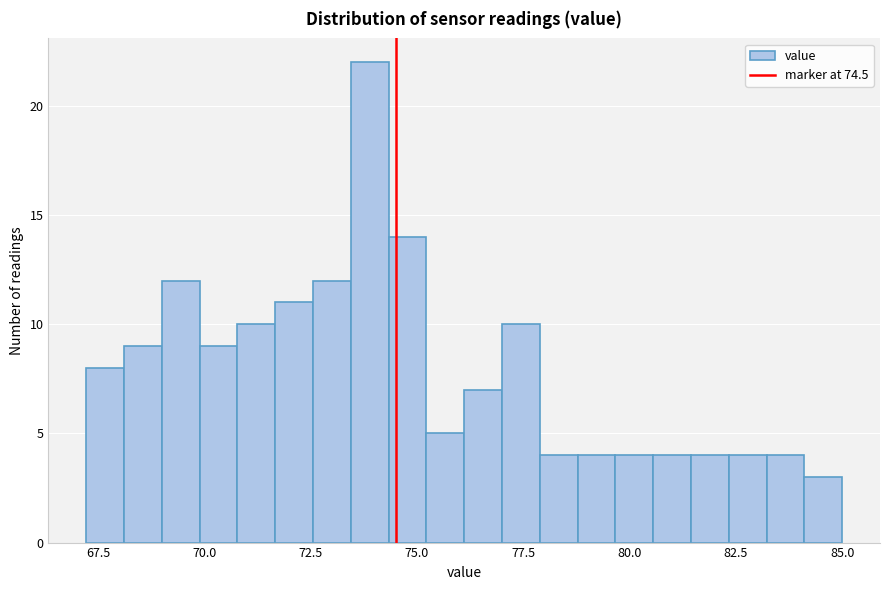

Read against the x-axis, roughly where is the centre of the tallest bar?

74.0